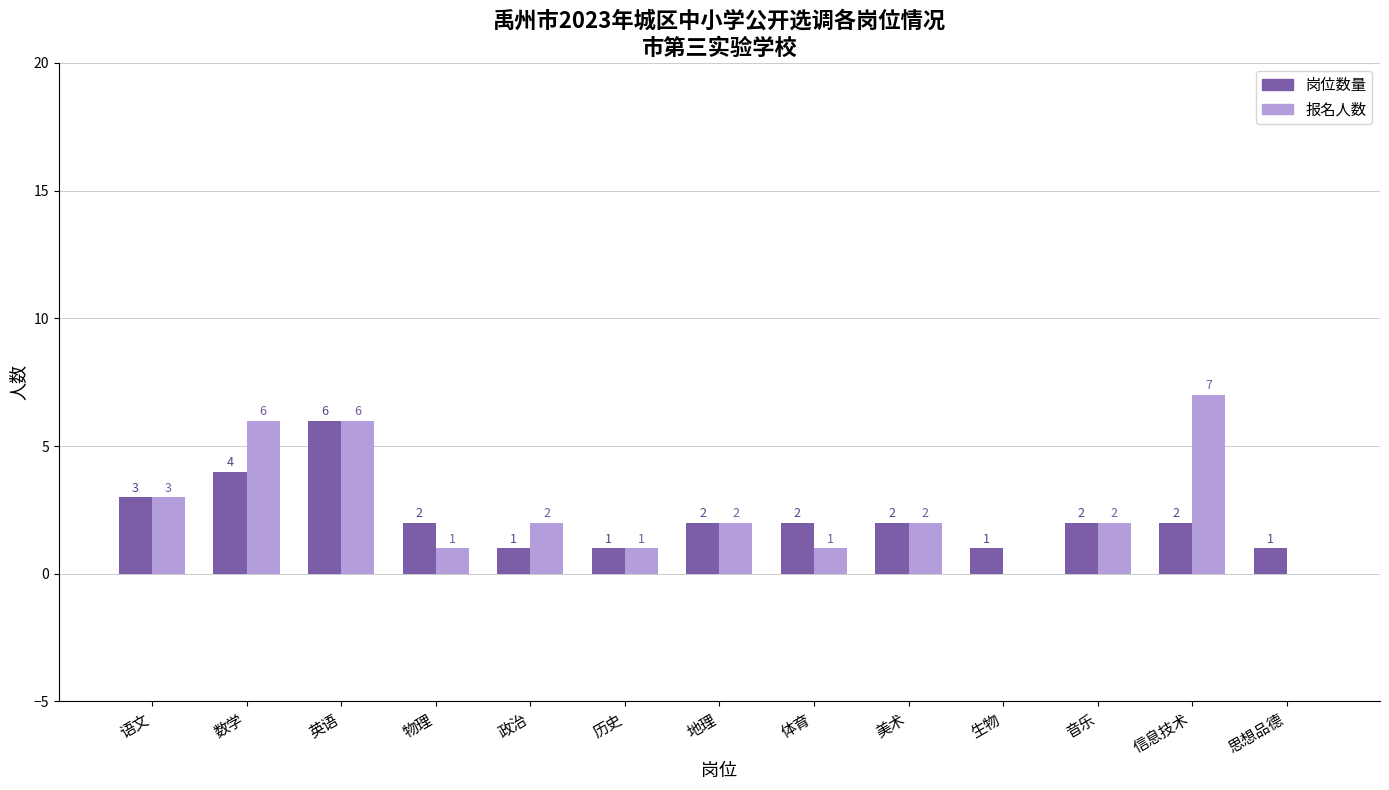

Where does the 报名人数 series first go above 2?

语文